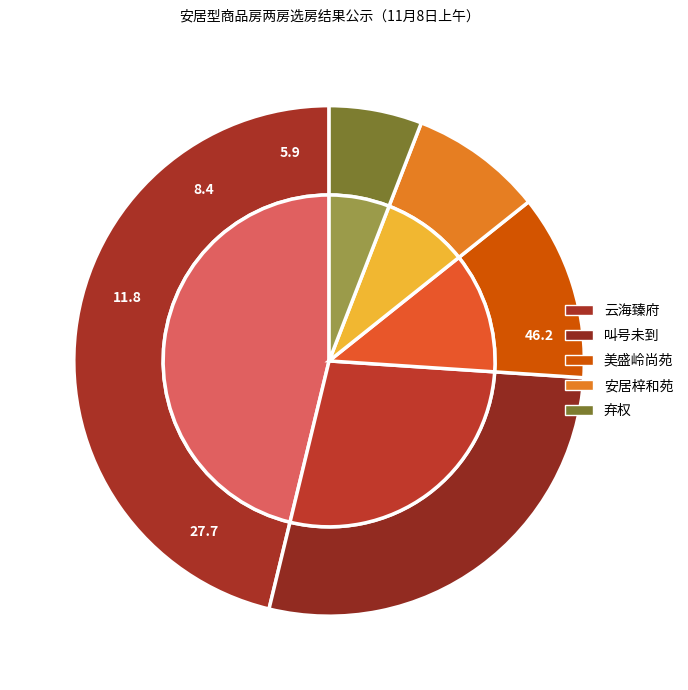

What is the largest slice in the pie chart?

云海臻府